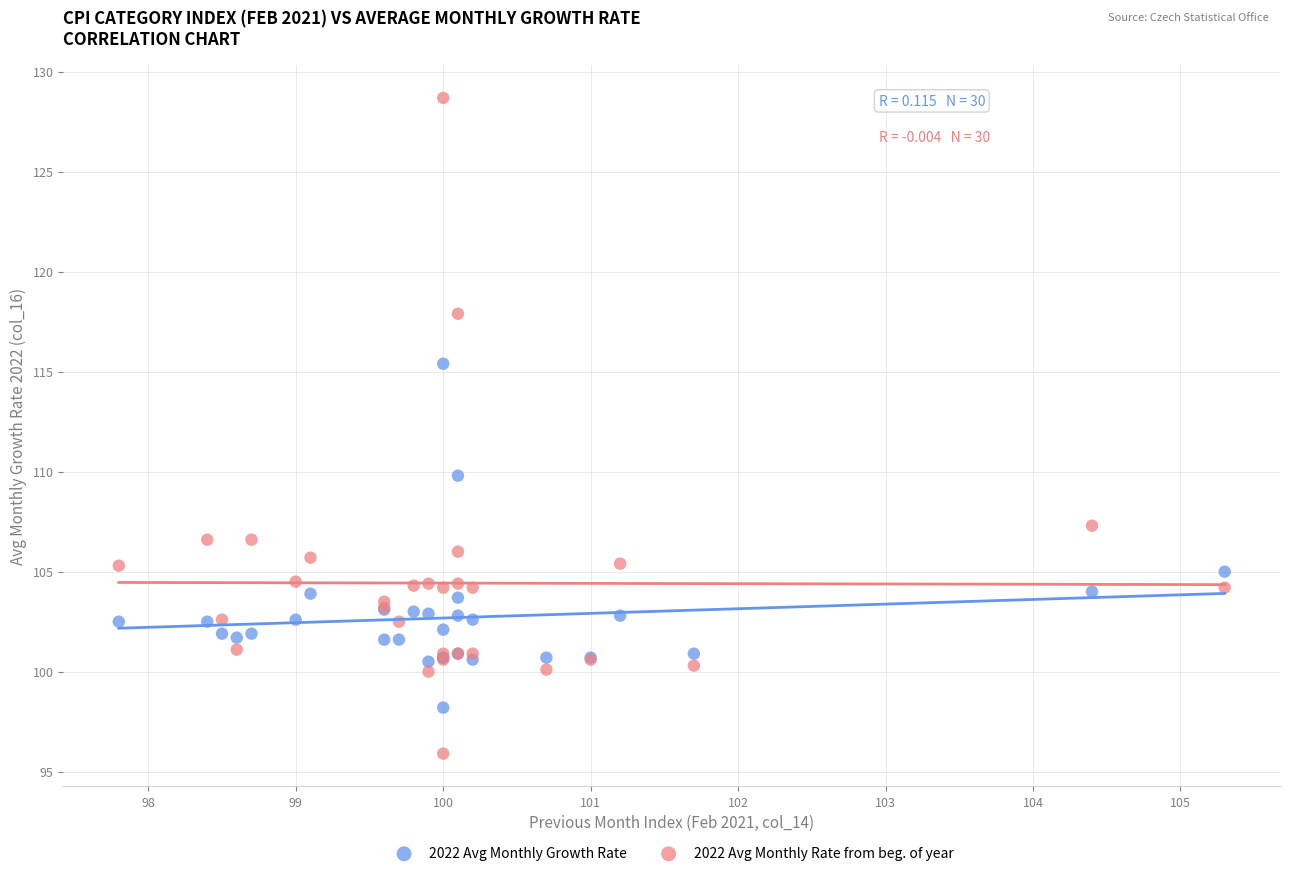

Which series contains the highest Y value?

2022 Avg Monthly Rate from beg. of year